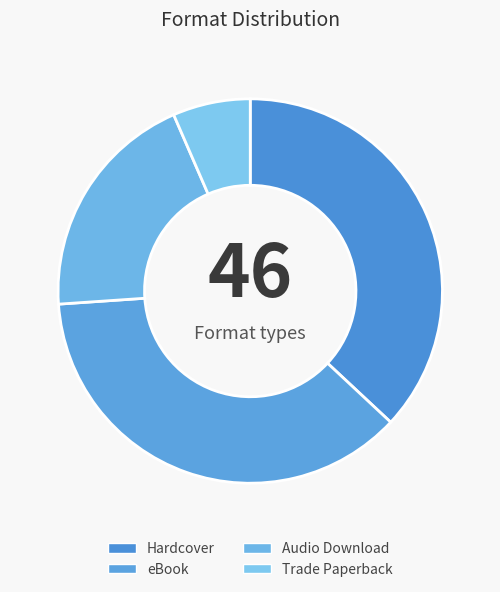

How many slices are in this pie chart?

4